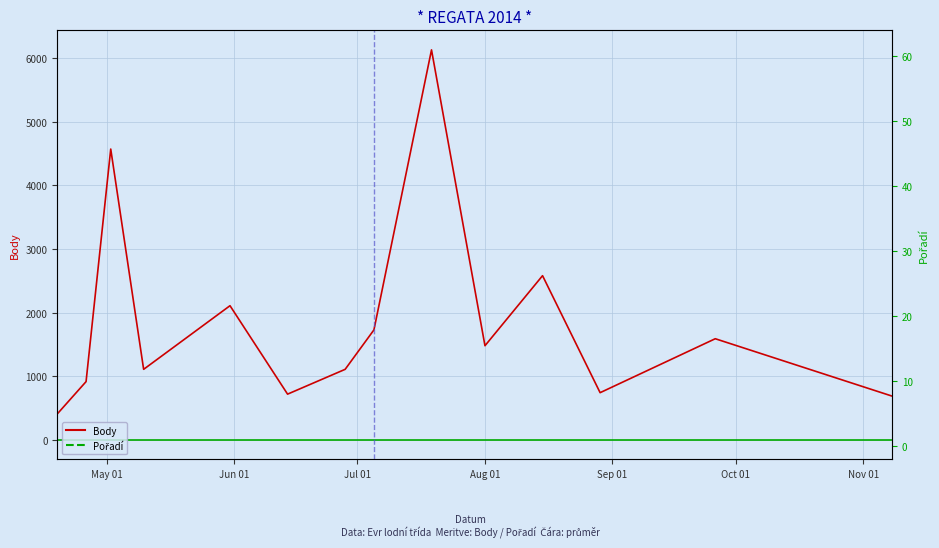

True or false: Body and Pořadí intersect in this chart.

False